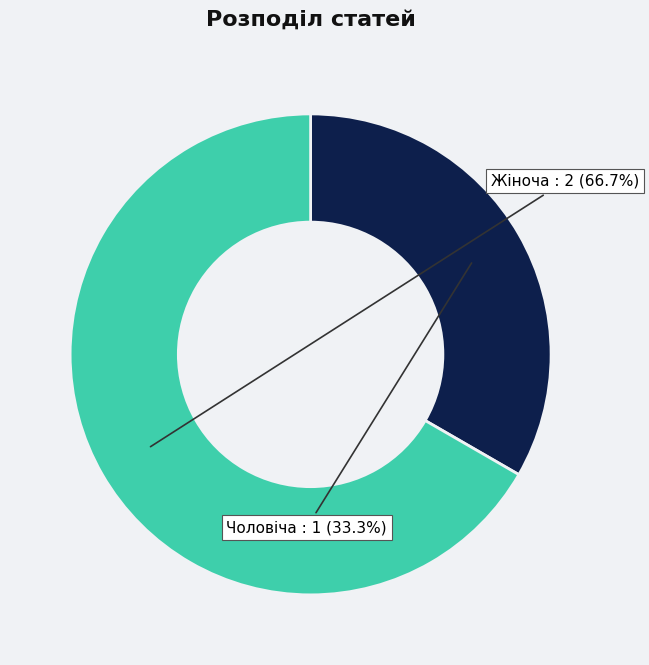

What is the largest slice in the pie chart?

Жіноча